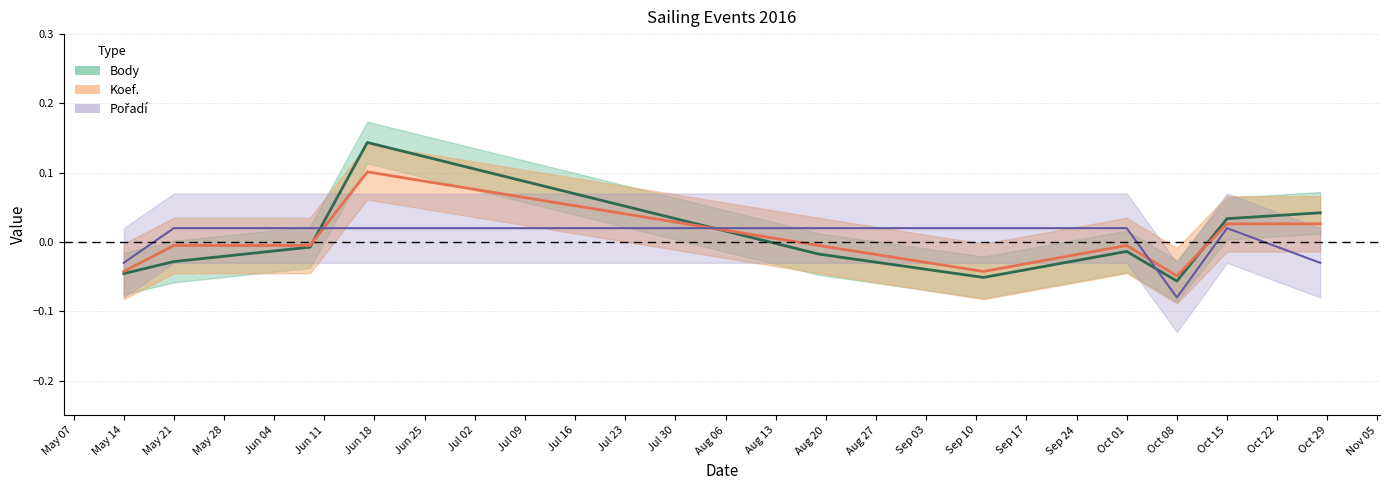

Is the value of Koef. at 2016-10-08 greater than the value of Pořadí at 2016-06-09?

No